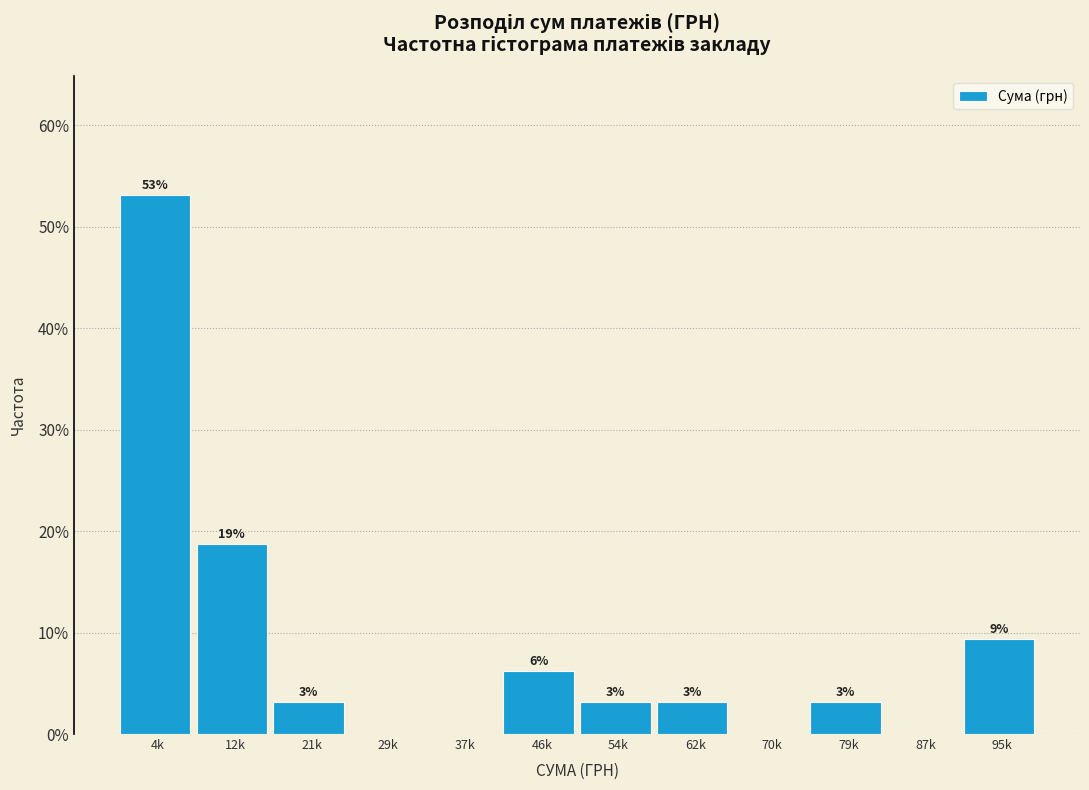

Are the bars horizontal?

No